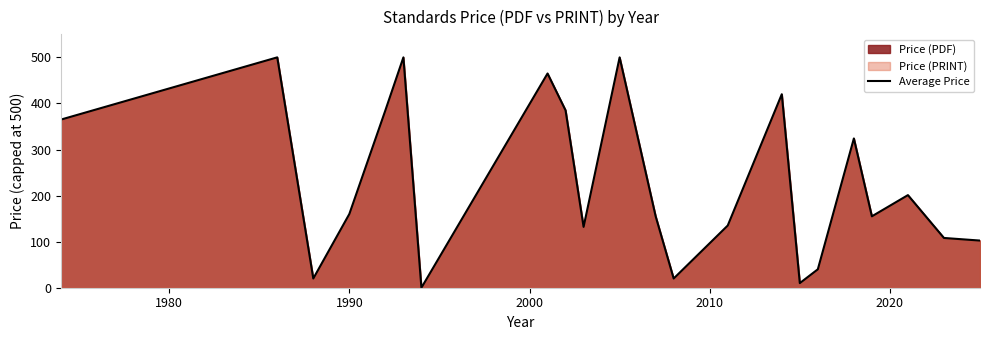

What is the maximum value shown in the chart?

500.0